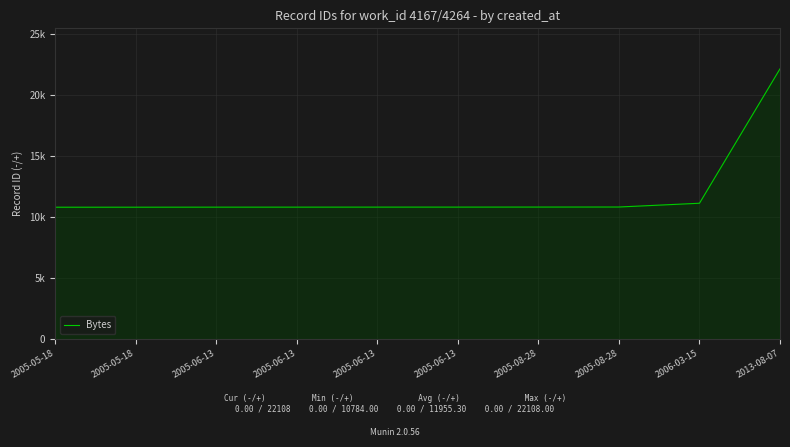

Rank the categories by value from lowest to highest.

2005-05-18, 2005-05-18, 2005-06-13, 2005-06-13, 2005-06-13, 2005-06-13, 2005-08-28, 2005-08-28, 2006-03-15, 2013-08-07